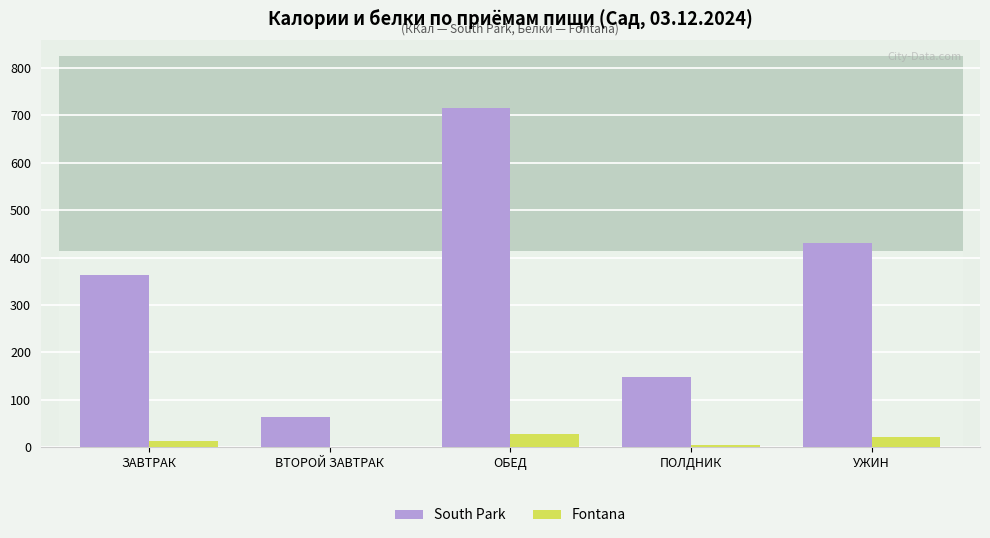

What is the label of the 2nd bar from the right?

ПОЛДНИК